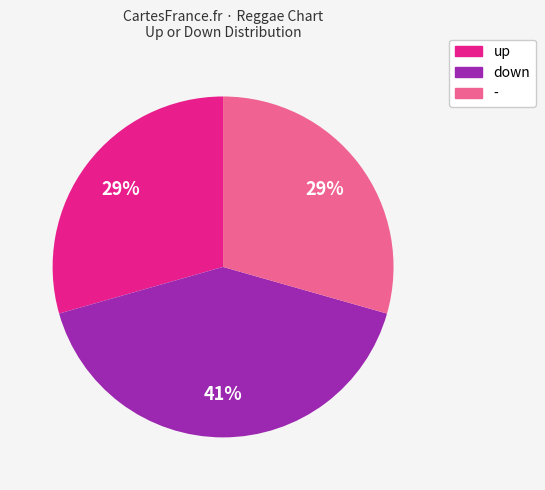

Approximately how many times larger is the value at - compared to up?

1.0